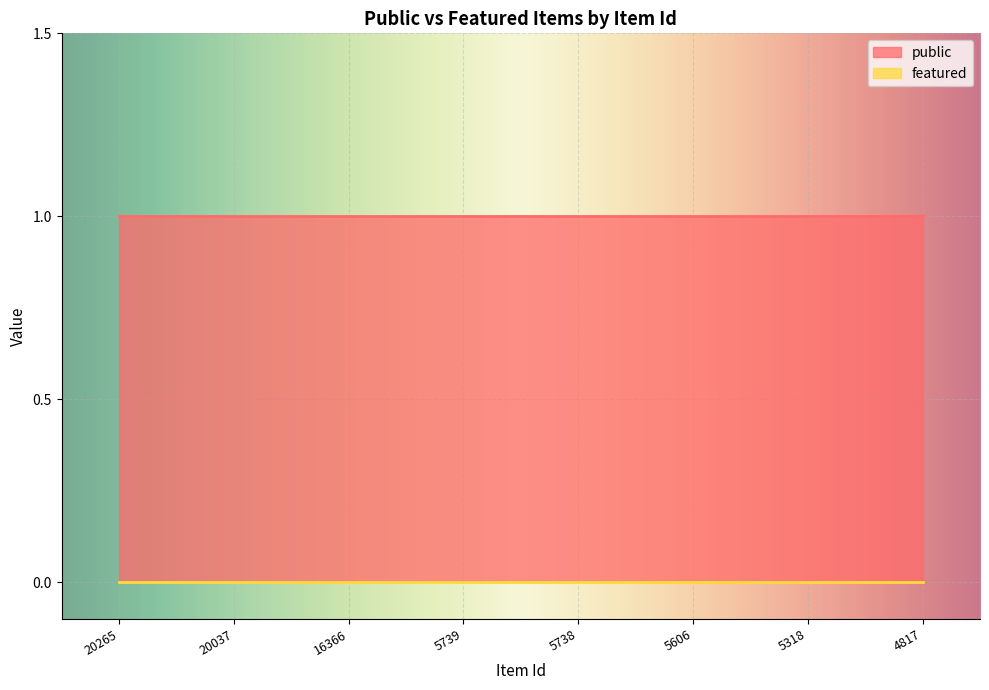

List the labels in order of public value, largest first.

20265, 20037, 16366, 5739, 5738, 5606, 5318, 4817